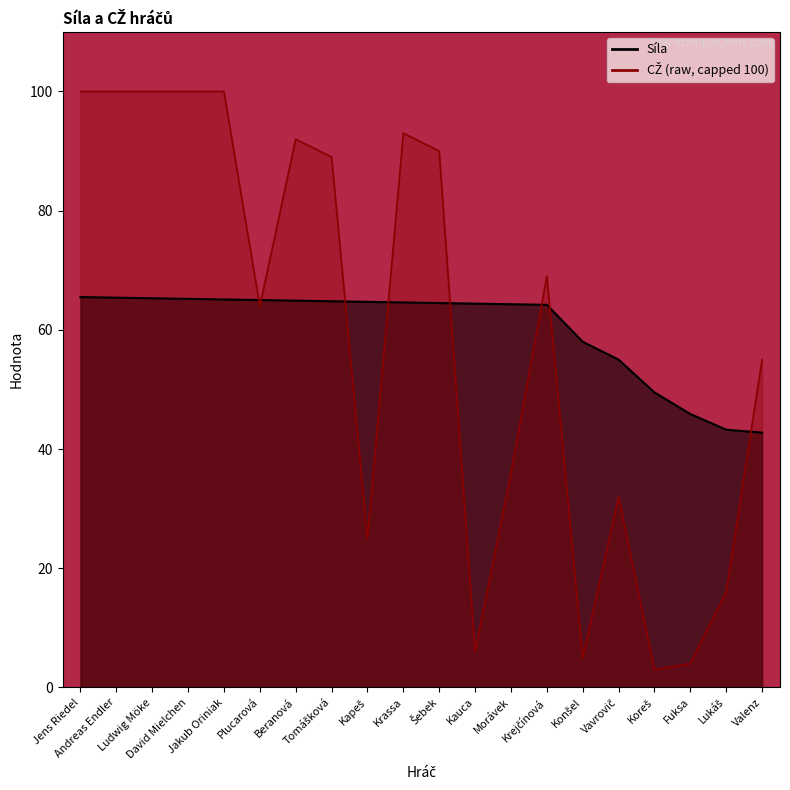

Approximately how many times larger is the value at Beranová compared to Šebek?

1.0